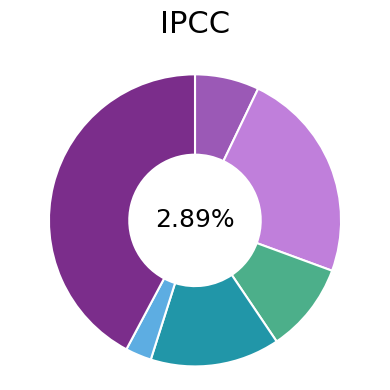

Rank the categories by value from lowest to highest.

TRCN0000094173, TRCN0000094171, TRCN0000094172, TRCN0000094170, TRCN0000094169, TRCN0000166364